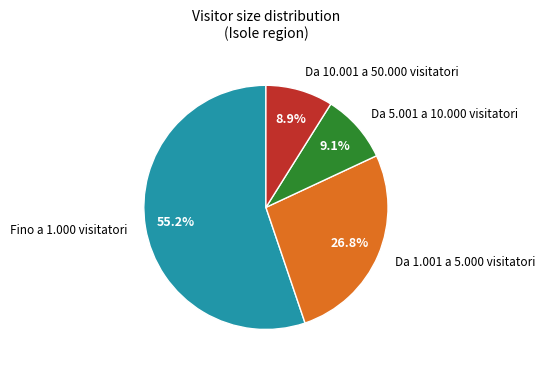

To the nearest percent, what portion does Da 1.001 a 5.000 visitatori represent?

27%